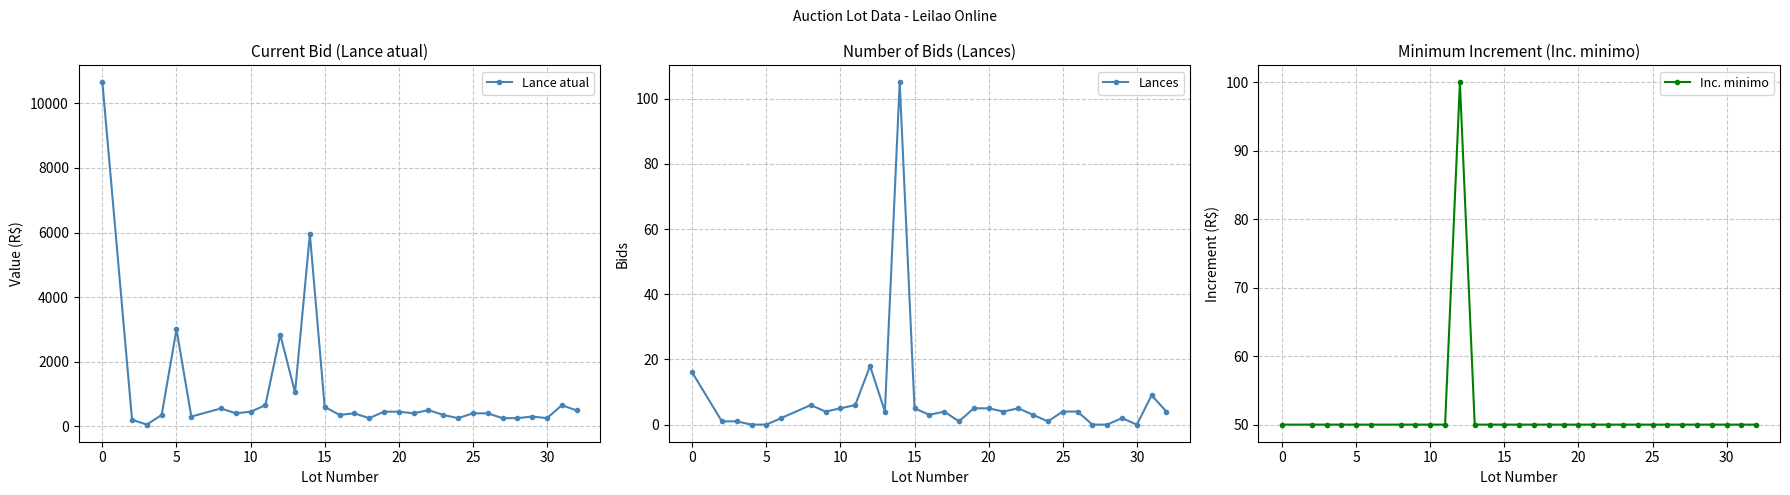

What is the highest value of the Lance atual series?

10650